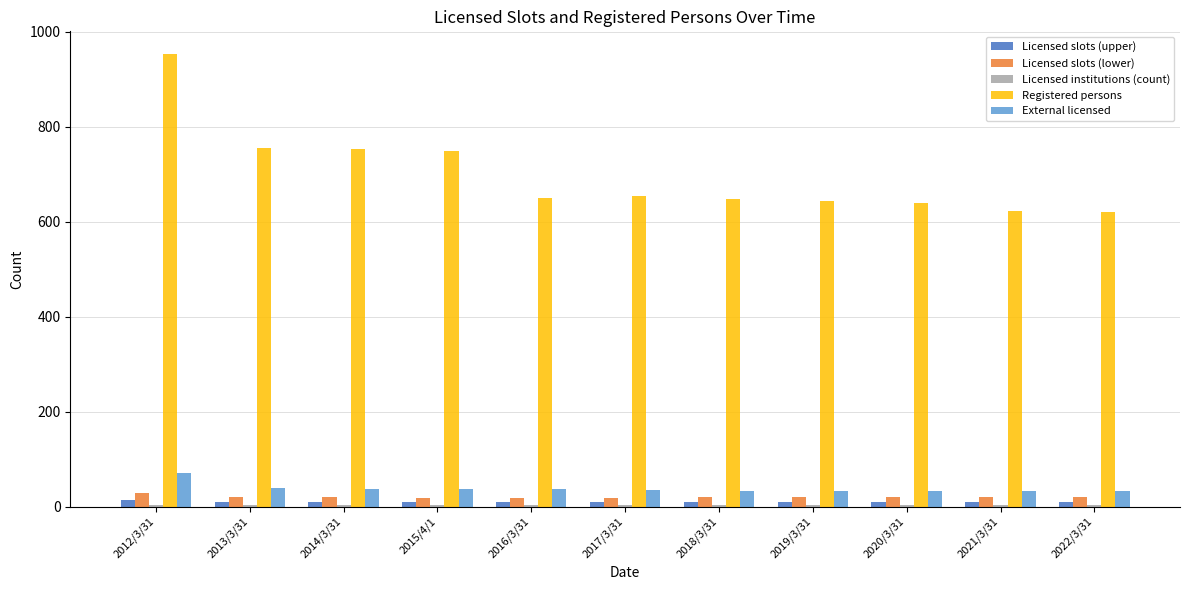

Which category has the highest value across all series?

2012/3/31